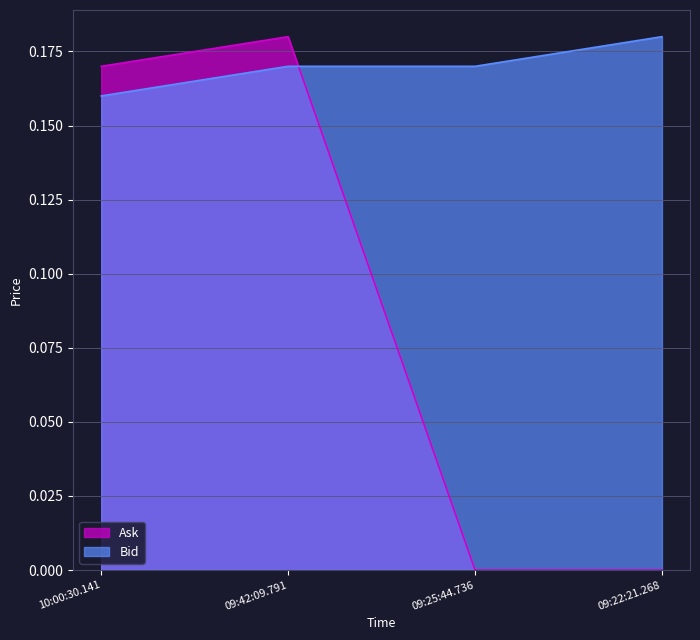

What is the sum of all Ask values?

0.3